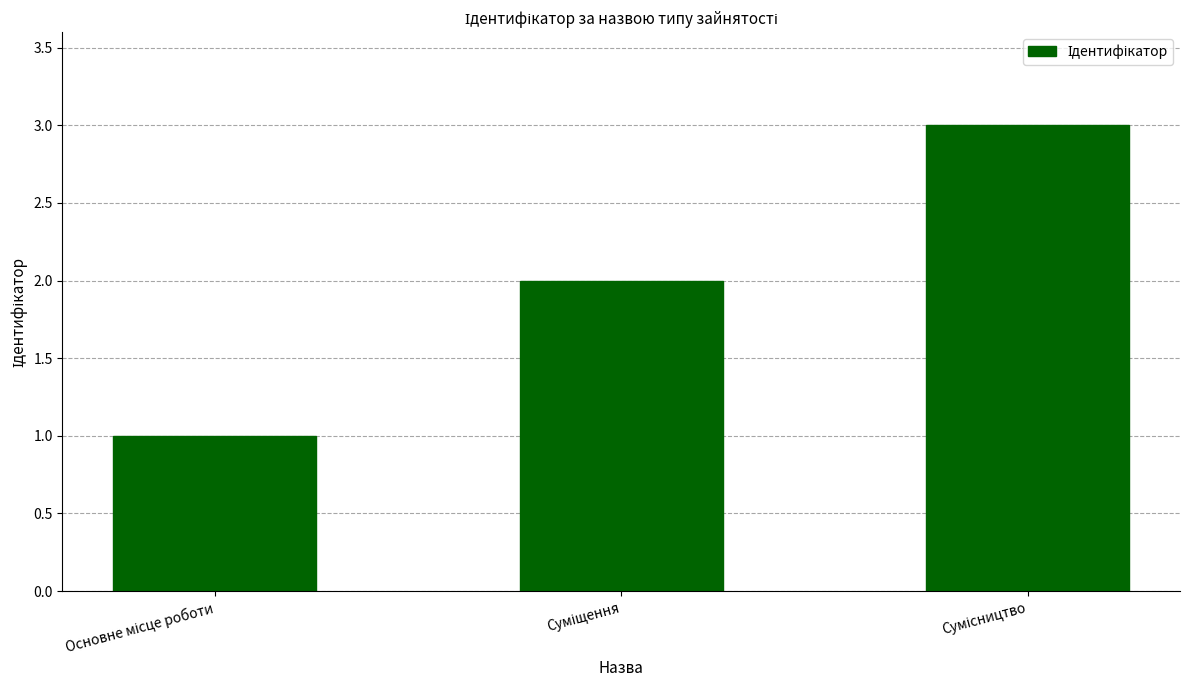

What is the smallest value displayed?

1